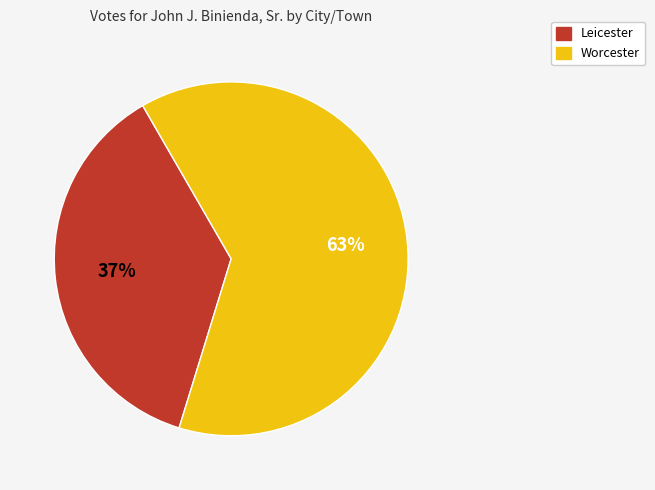

Rank the categories by value from lowest to highest.

Leicester, Worcester